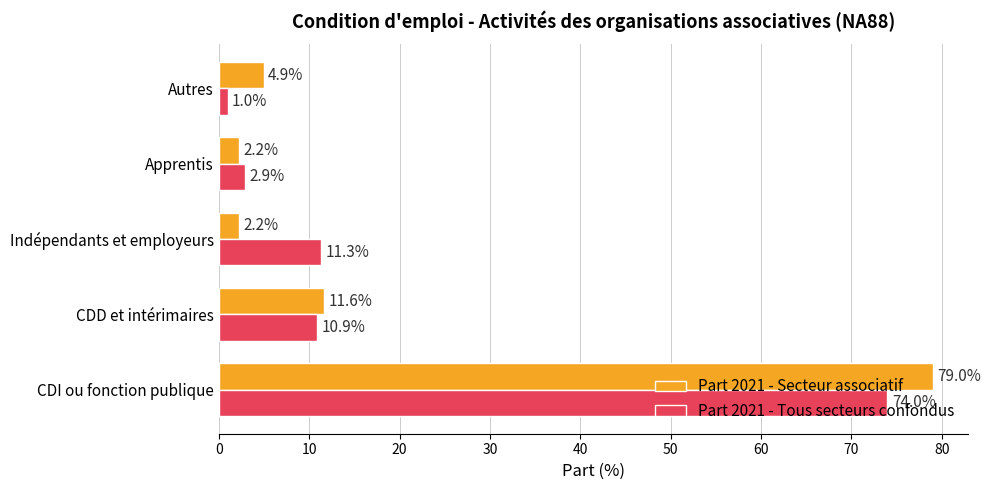

What is the difference between the maximum and second lowest values in the Part 2021 - Secteur associatif series?

76.8